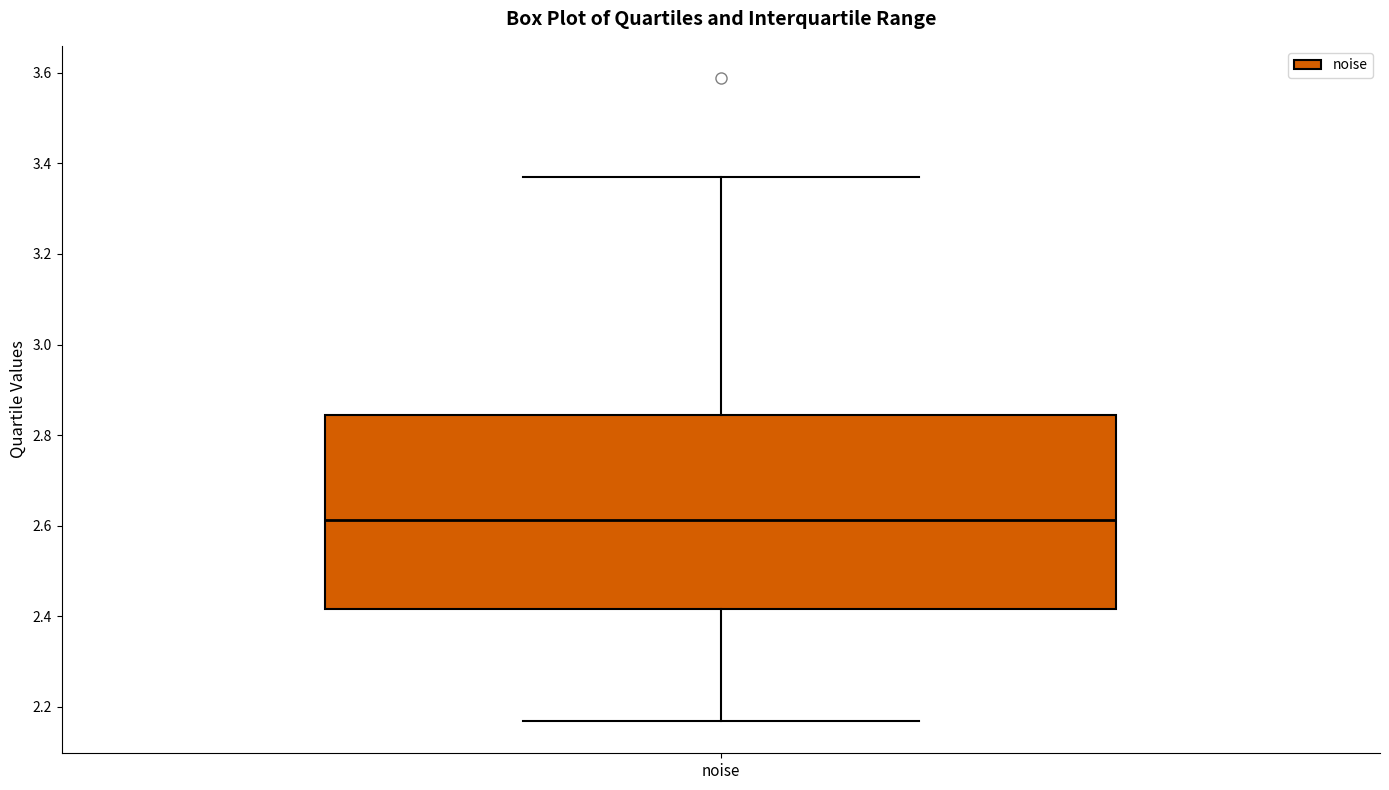

Transcribe this box plot: give where the median line is, the range the box spans, and where the two whiskers end, as read against the y-axis. The values are not printed on the chart, so give them approximately, as read against the axis.

median 2.62, box 2.42 to 2.84, whiskers 2.16 to 3.36